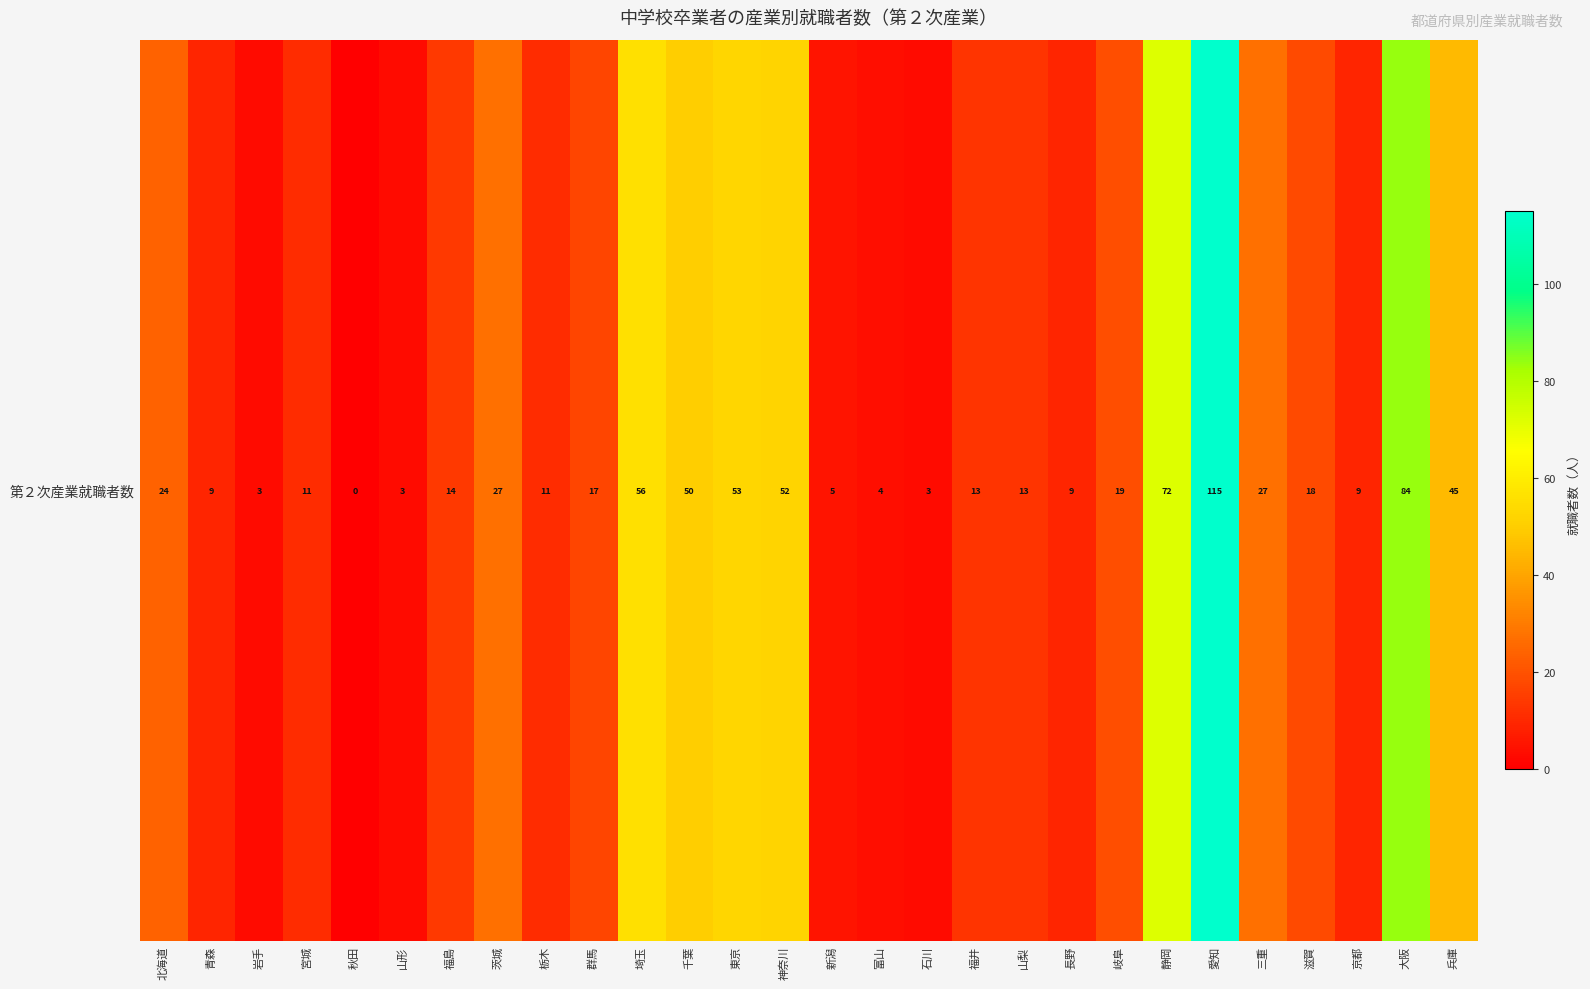

How many data points are less than 17?

14